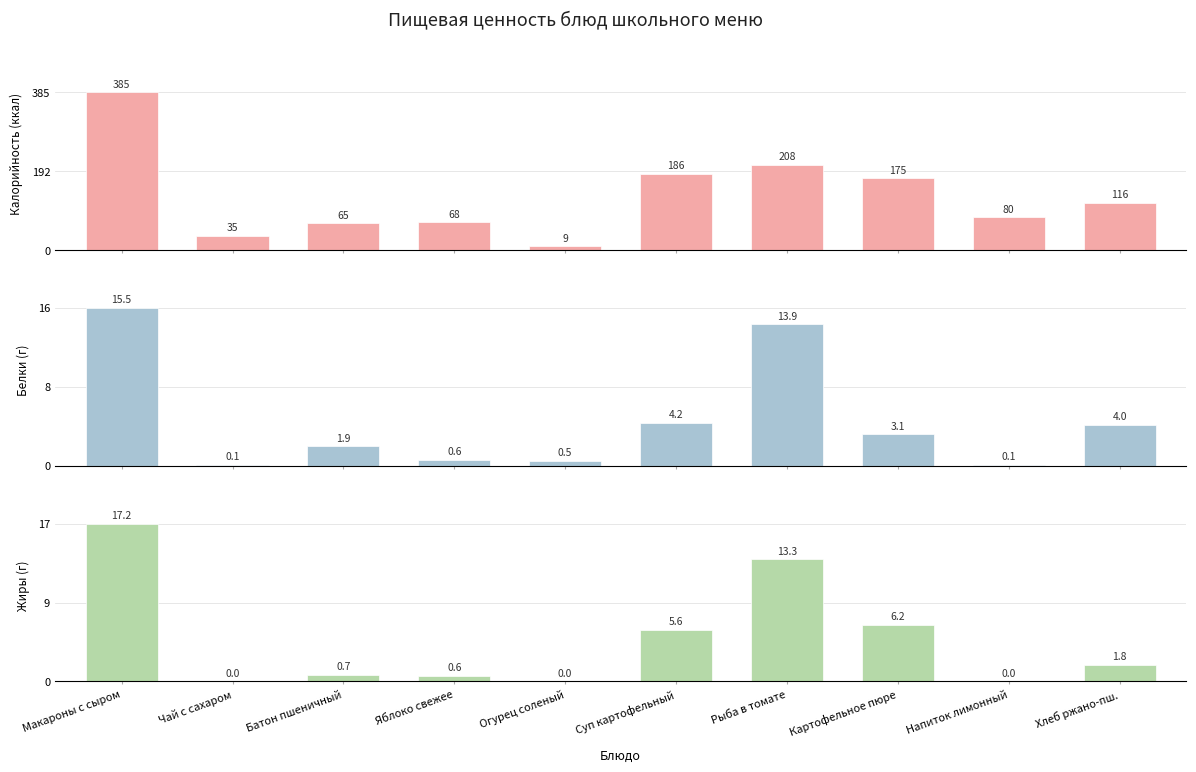

At which category does the chart reach its peak across all series?

Макароны с сыром